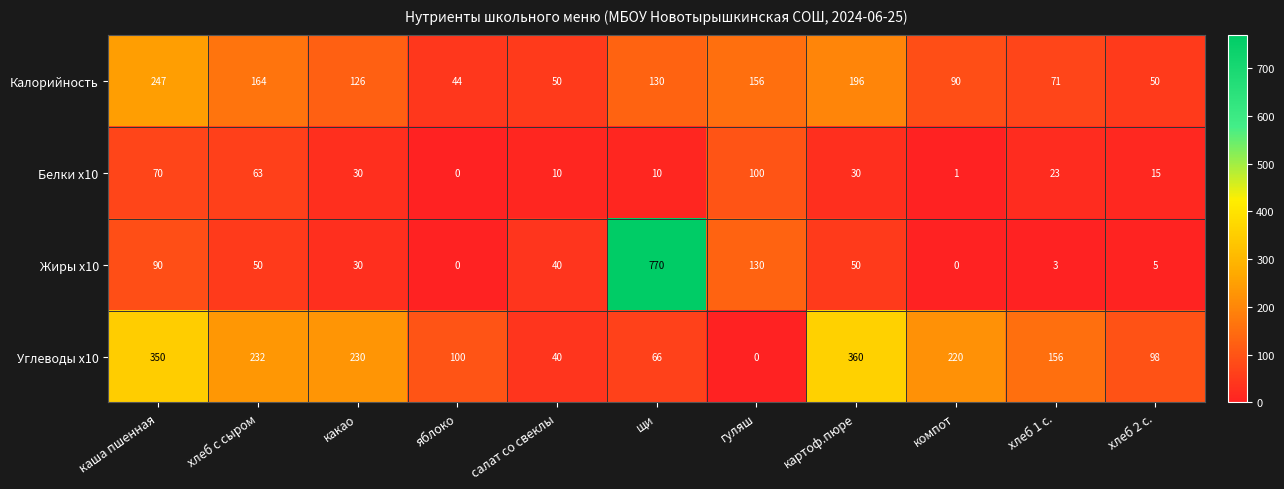

What is the difference between the maximum and minimum values in the Калорийность series?

203